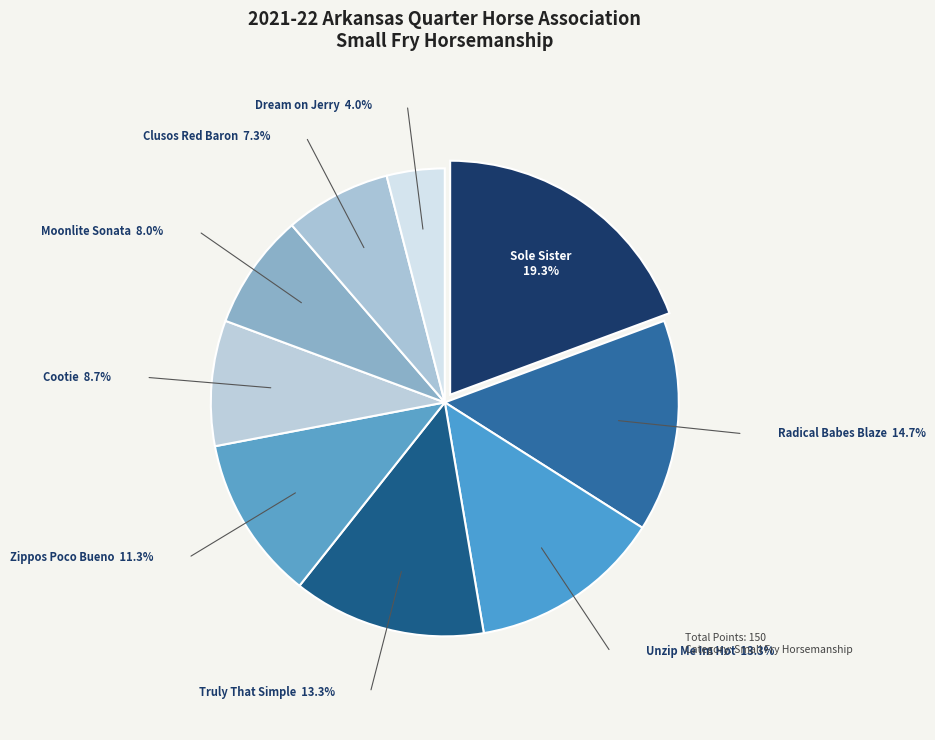

Does Clusos Red Baron account for over 50% of the chart?

No